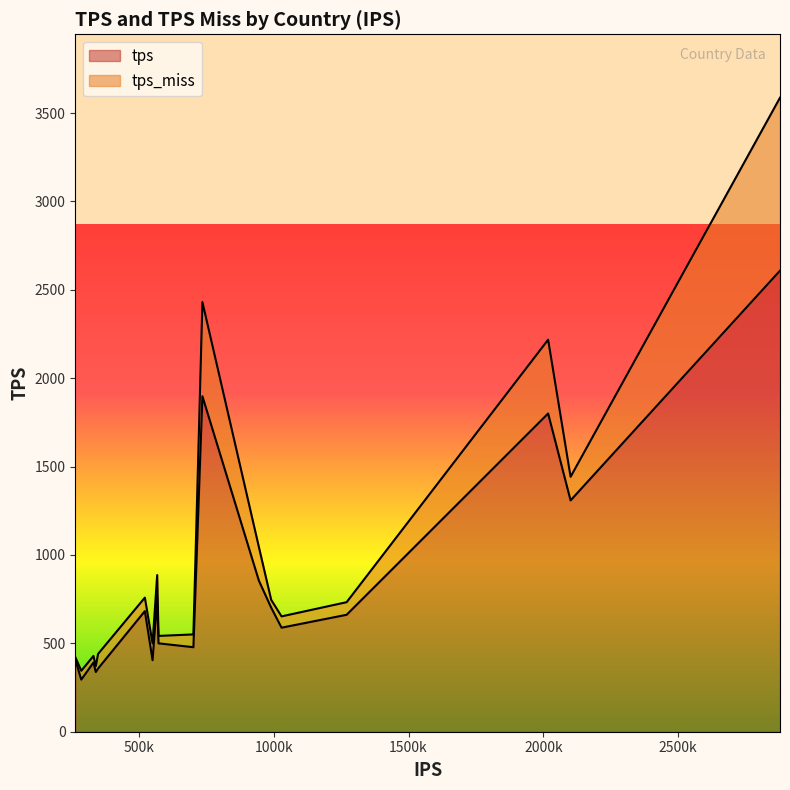

What is the average value of the tps_miss series?

170.3